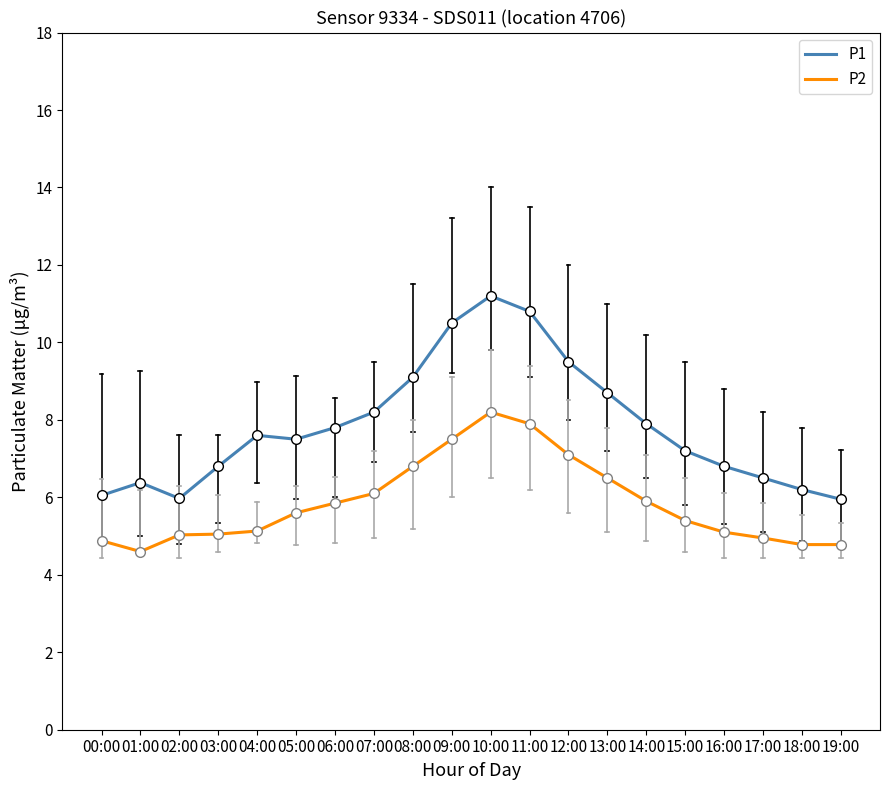

Is it true that P2 equals 7.1 at 12:00?

True